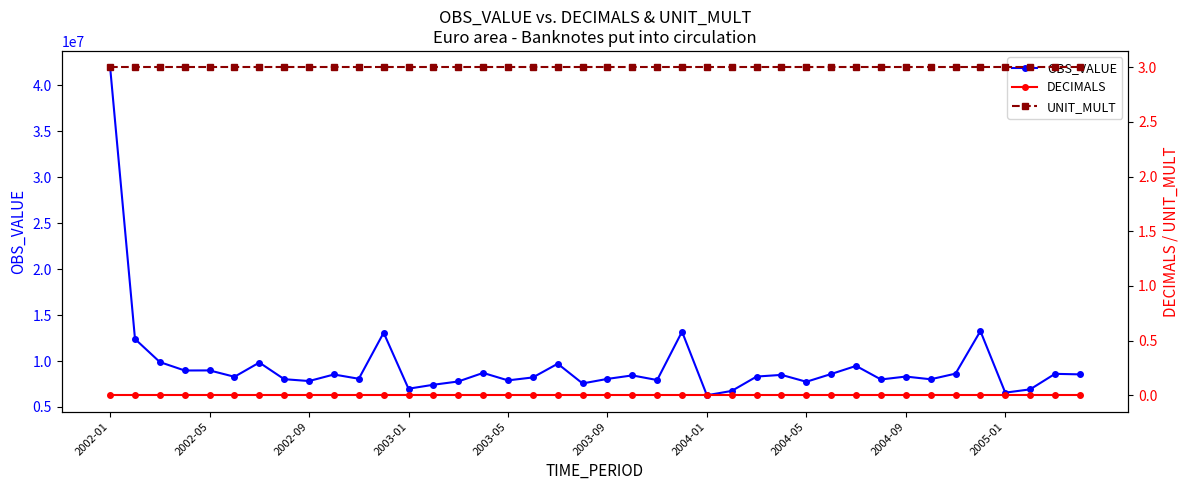

How many values in the OBS_VALUE series exceed 8313579?

20